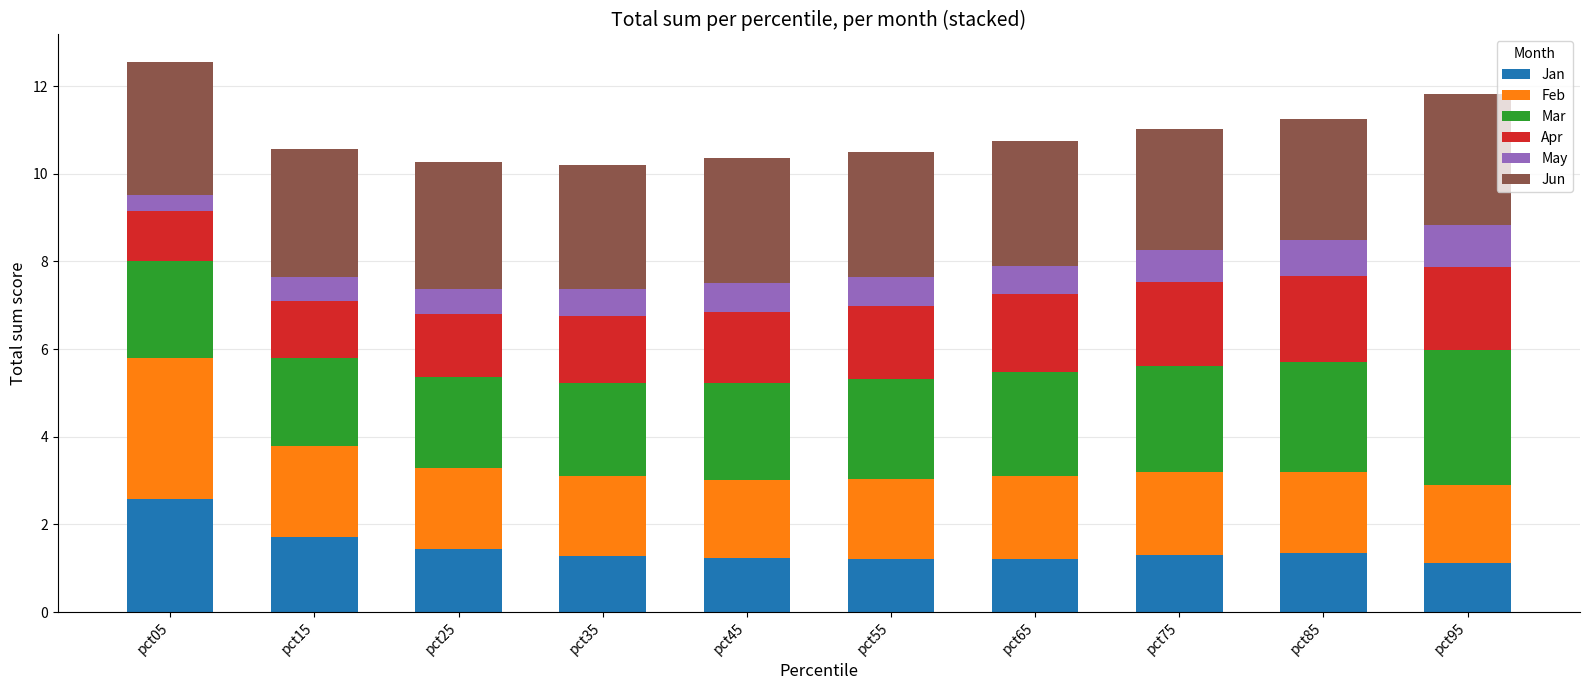

What is the total value across all series at pct05?

12.6